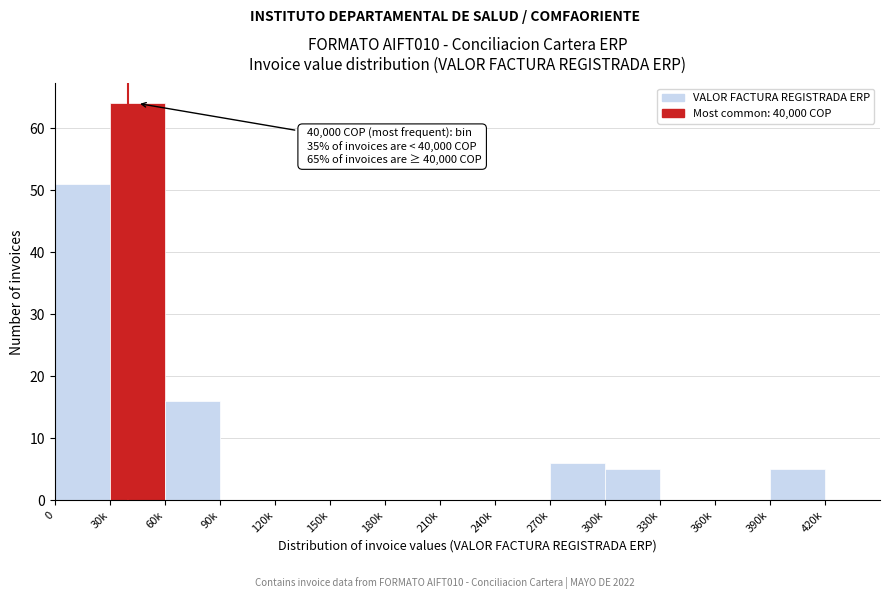

Reading right to left, list all the values displayed in this chart.

420k=0	390k=5	360k=0	330k=0	300k=5	270k=6	240k=0	210k=0	180k=0	150k=0	120k=0	90k=0	60k=16	30k=64	0=51